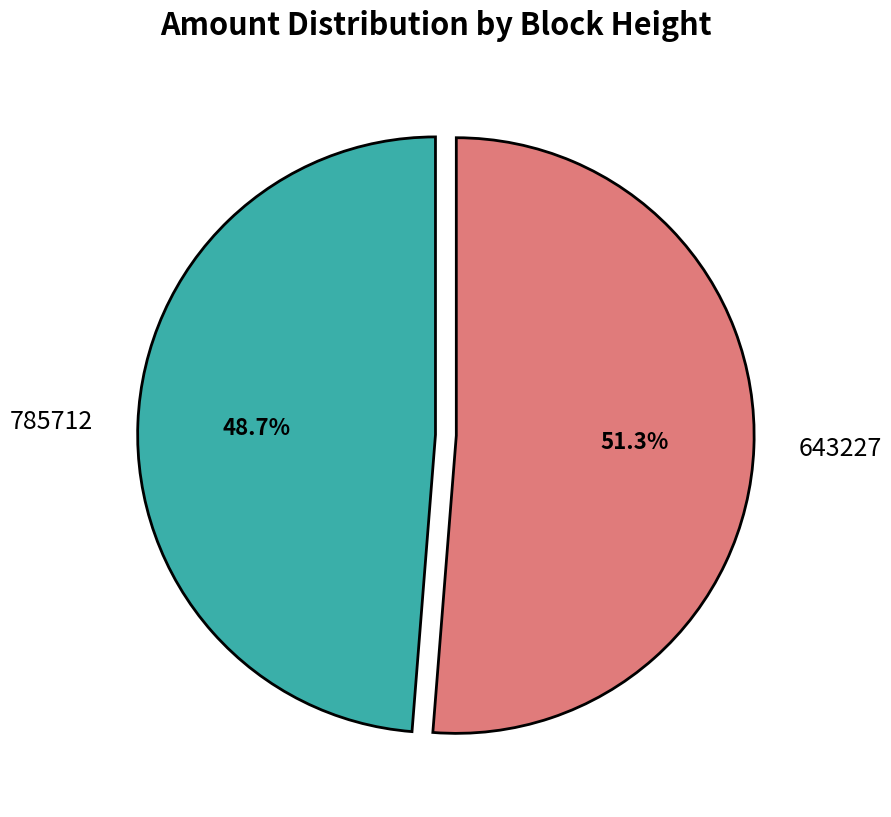

To the nearest percent, what is the average slice percentage?

50%